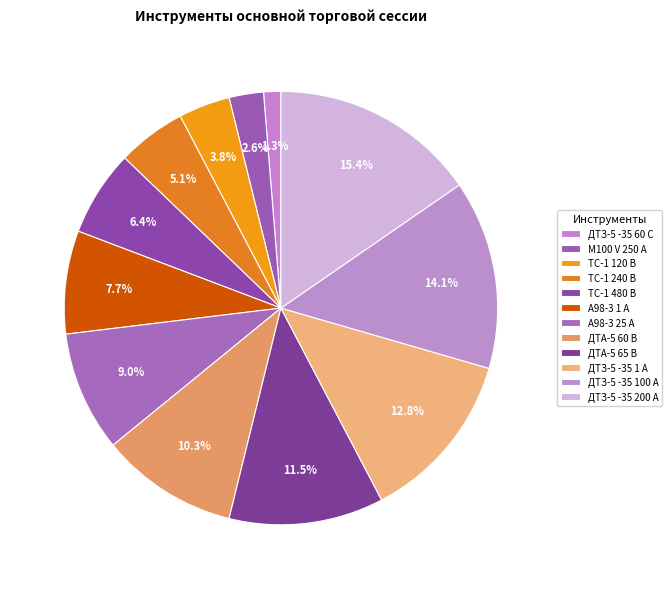

How many slices are in this pie chart?

12